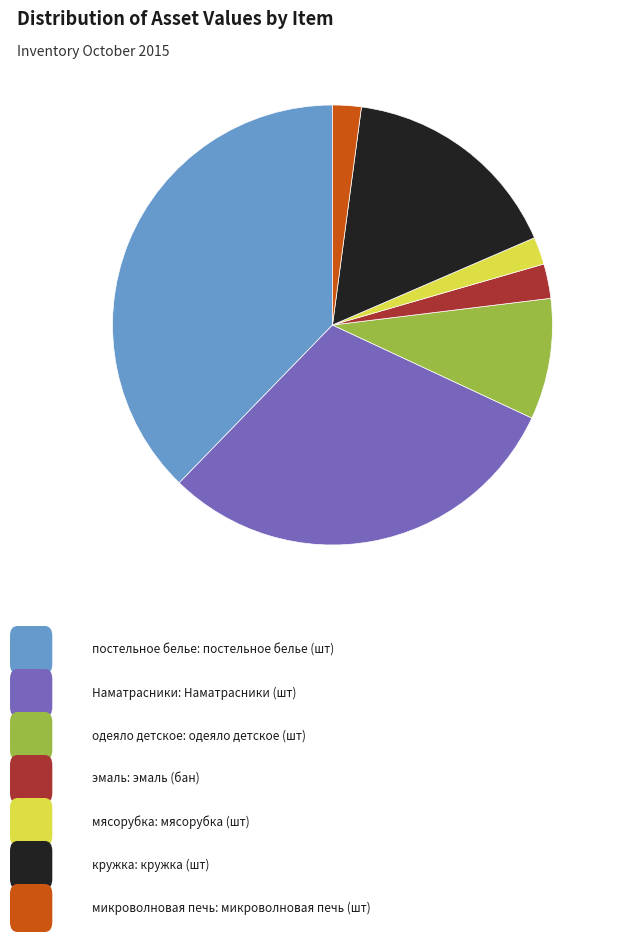

Is there a majority slice in this chart?

No